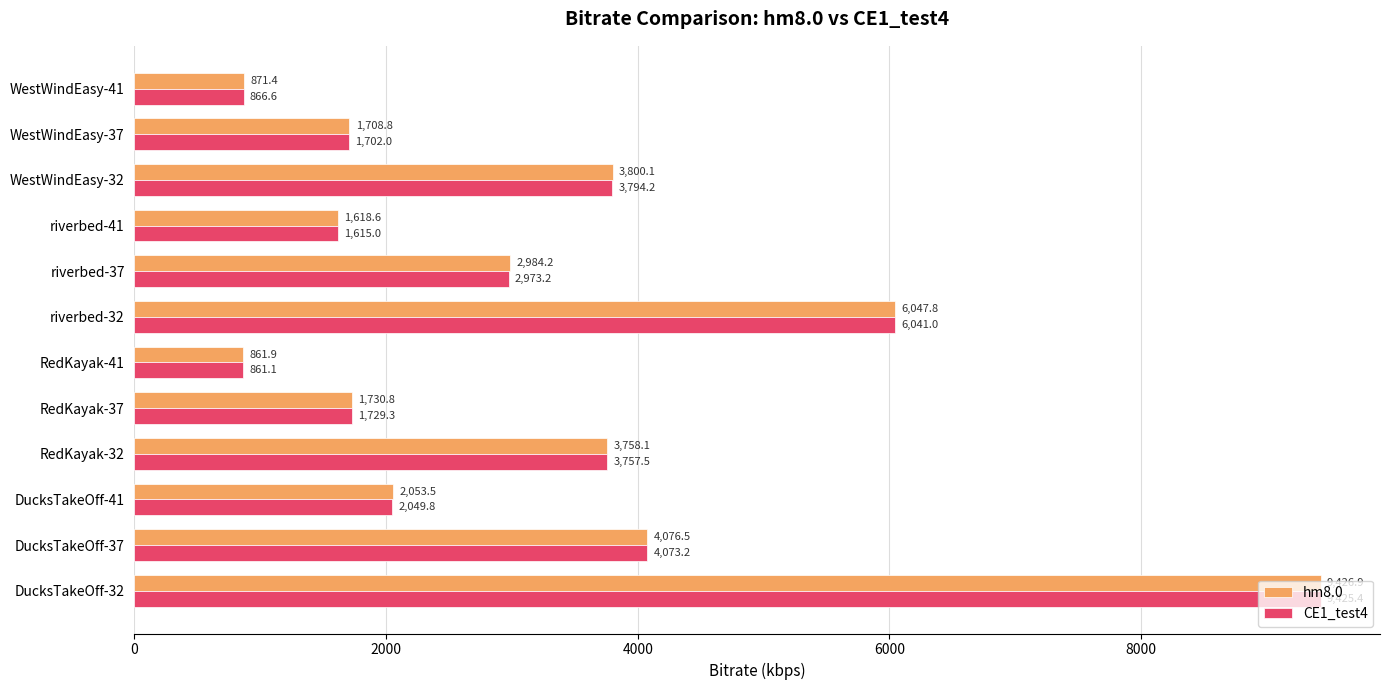

Which label corresponds to the smallest value in the chart?

RedKayak-41